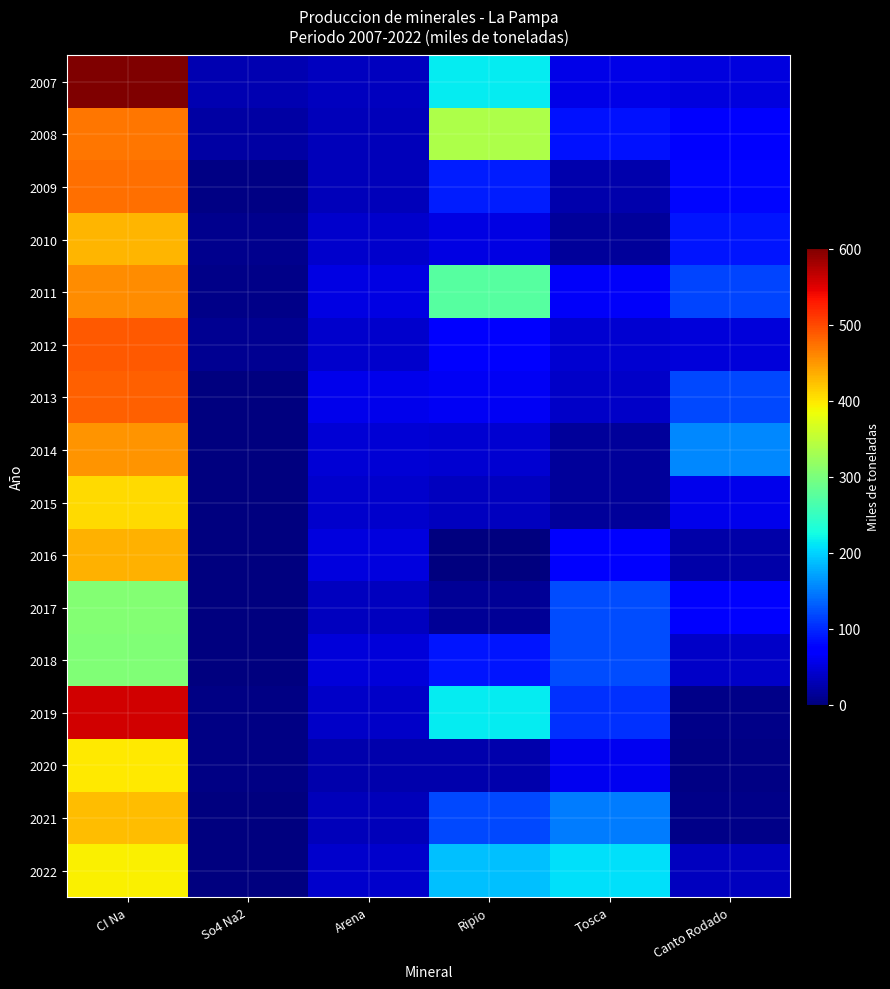

Reading right to left, transcribe all the data shown in this chart.

2007: Canto Rodado=49.3	Tosca=54.6	Ripio=213.8	Arena=34.6	So4 Na2=28.0	CI Na=601.1
2008: Canto Rodado=72.3	Tosca=85.5	Ripio=337.4	Arena=32.6	So4 Na2=20.9	CI Na=471.3
2009: Canto Rodado=79.4	Tosca=25.2	Ripio=91.7	Arena=32.5	So4 Na2=4.5	CI Na=476.6
2010: Canto Rodado=87.9	Tosca=14.3	Ripio=52.7	Arena=41.2	So4 Na2=7.1	CI Na=431.7
2011: Canto Rodado=115.6	Tosca=65.6	Ripio=274.0	Arena=52.8	So4 Na2=5.8	CI Na=455.6
2012: Canto Rodado=47.9	Tosca=43.5	Ripio=77.1	Arena=41.9	So4 Na2=9.9	CI Na=488.7
2013: Canto Rodado=119.6	Tosca=38.0	Ripio=61.8	Arena=56.6	So4 Na2=0.0	CI Na=485.9
2014: Canto Rodado=155.8	Tosca=15.0	Ripio=42.5	Arena=45.5	So4 Na2=0.0	CI Na=451.8
2015: Canto Rodado=57.9	Tosca=15.2	Ripio=34.3	Arena=42.2	So4 Na2=0.0	CI Na=407.0
2016: Canto Rodado=21.7	Tosca=70.0	Ripio=2.3	Arena=51.2	So4 Na2=0.6	CI Na=433.4
2017: Canto Rodado=72.6	Tosca=119.9	Ripio=13.6	Arena=33.3	So4 Na2=0.6	CI Na=305.6
2018: Canto Rodado=38.3	Tosca=121.3	Ripio=88.4	Arena=48.9	So4 Na2=1.4	CI Na=303.1
2019: Canto Rodado=6.6	Tosca=104.5	Ripio=215.3	Arena=37.7	So4 Na2=4.3	CI Na=557.5
2020: Canto Rodado=3.2	Tosca=60.9	Ripio=24.5	Arena=24.0	So4 Na2=3.5	CI Na=397.6
2021: Canto Rodado=6.9	Tosca=149.3	Ripio=119.2	Arena=30.7	So4 Na2=1.5	CI Na=425.3
2022: Canto Rodado=34.3	Tosca=207.4	Ripio=190.2	Arena=41.9	So4 Na2=0.0	CI Na=393.3